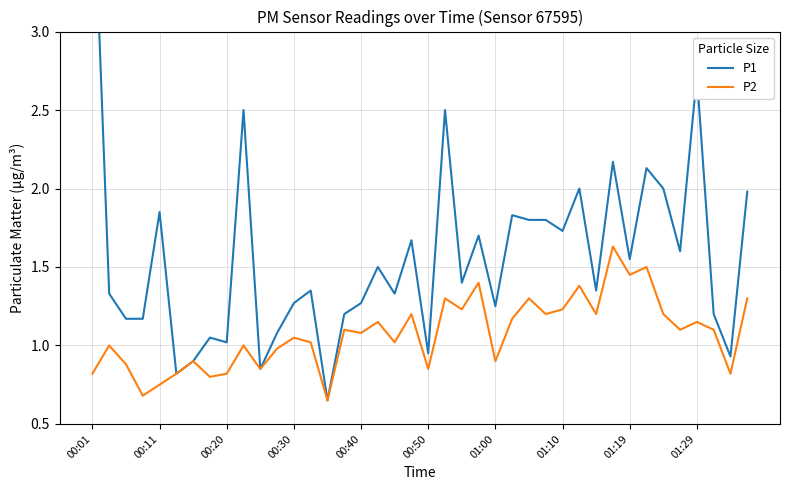

The P1 series shows 2.0 at 34. True or false?

True